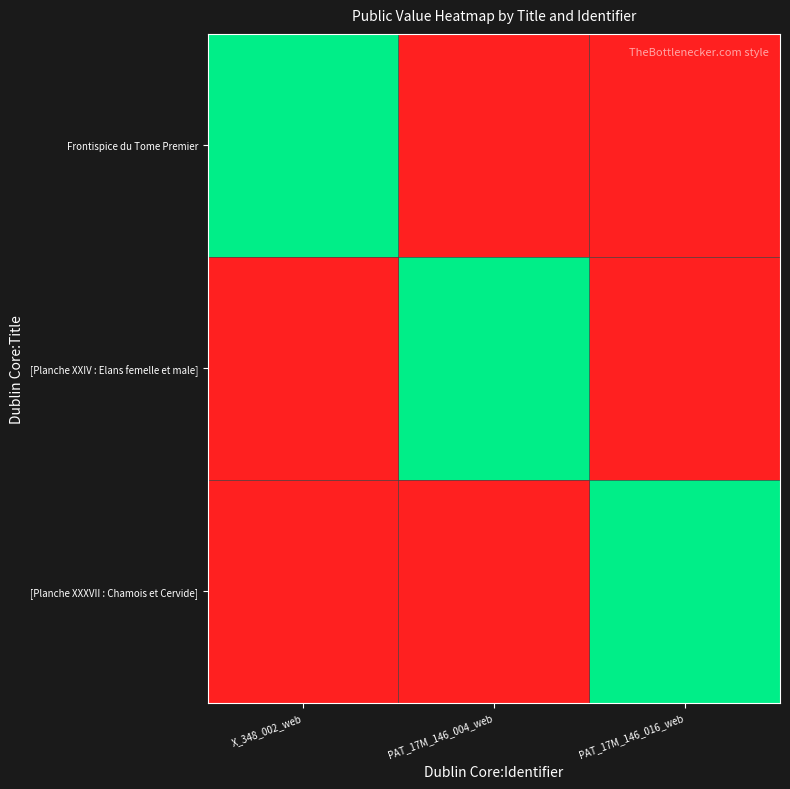

Which series has the largest total across all categories?

Frontispice du Tome Premier